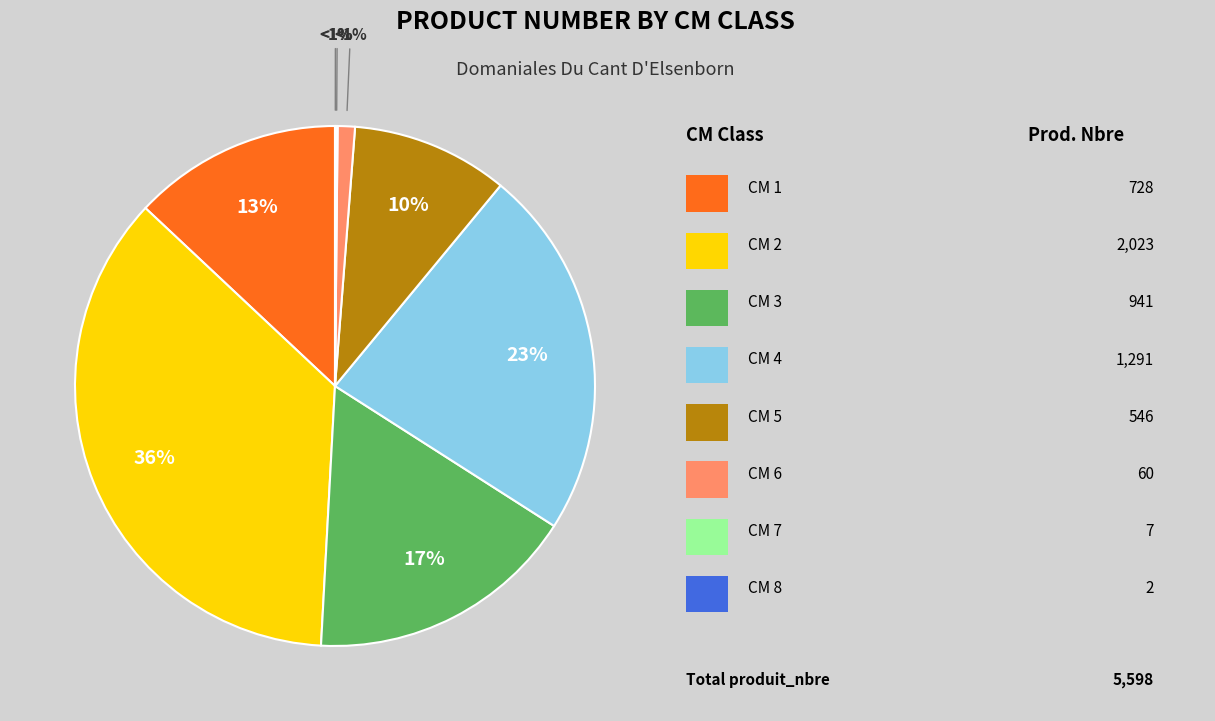

Does 1 represent more than half of the total?

No